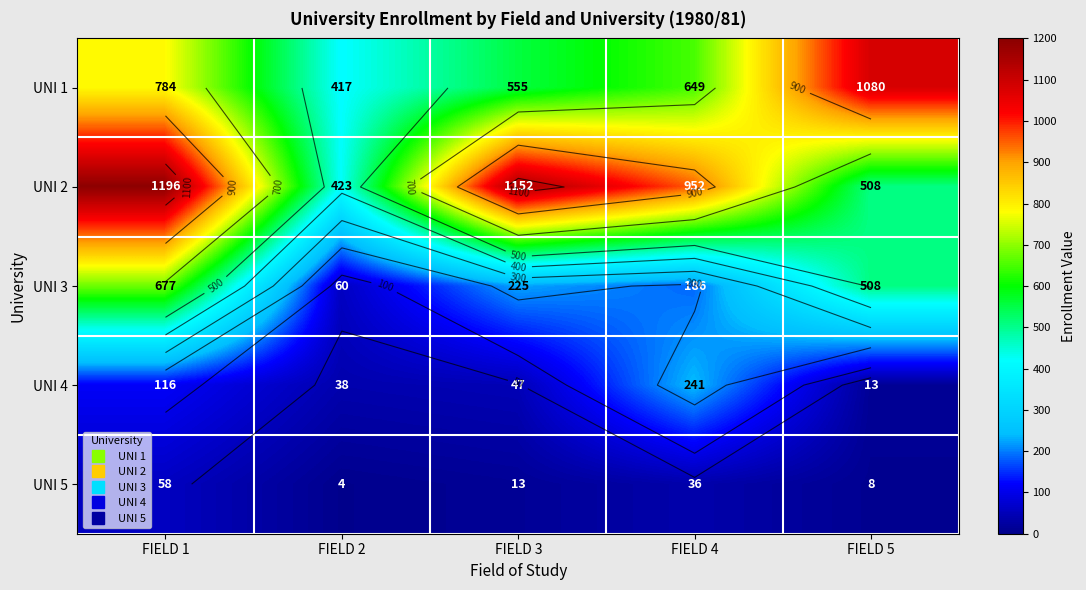

Count the number of data series in this chart.

5